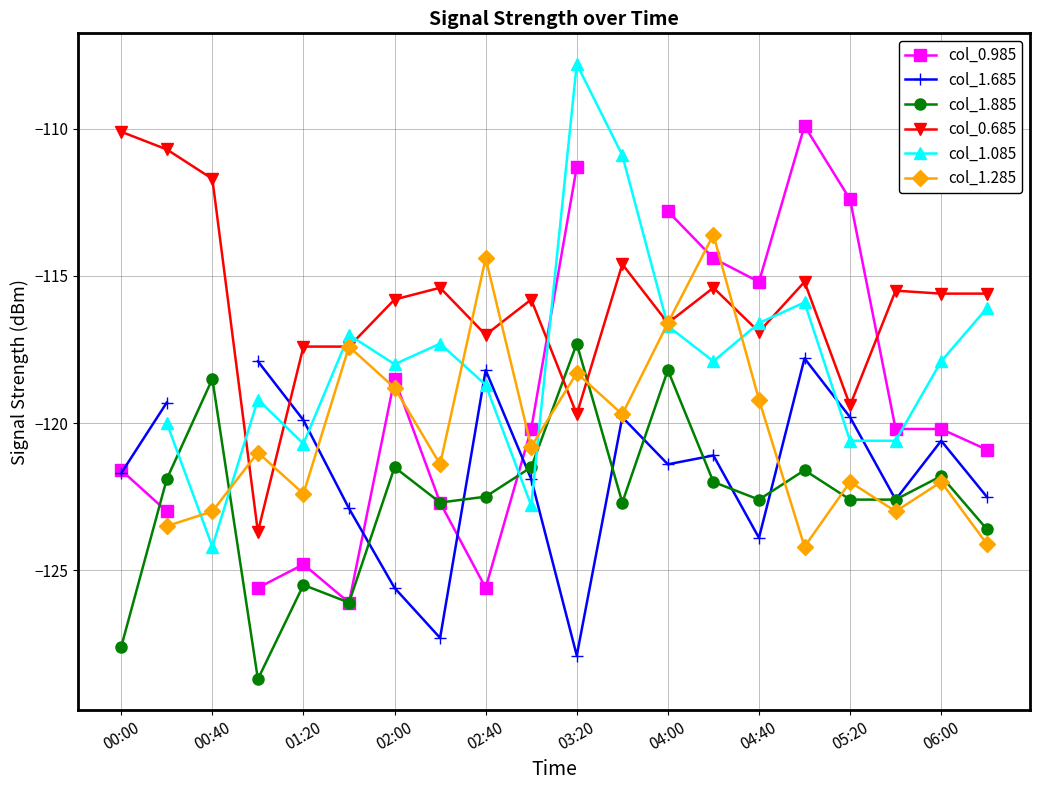

True or false: col_1.885 and col_0.685 cross at least once.

True